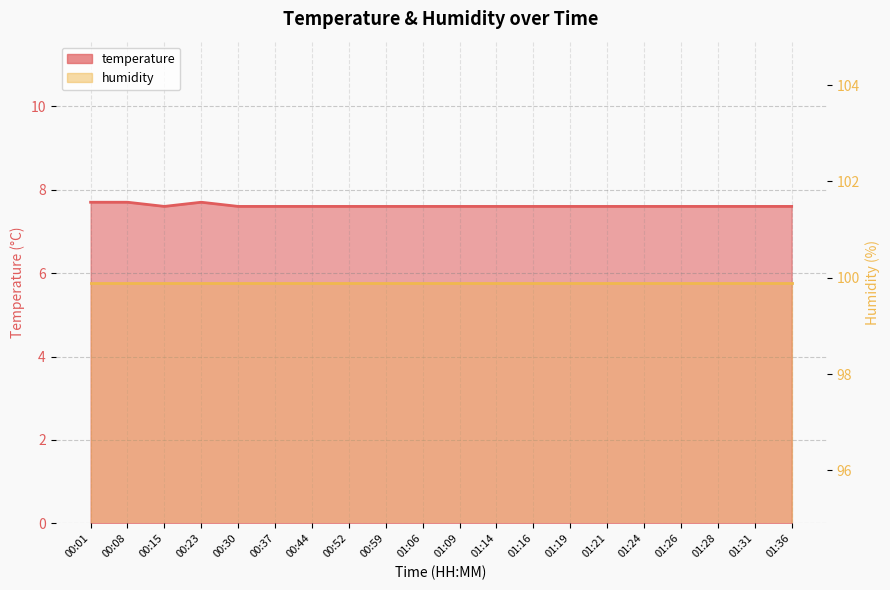

Is it true that the value at 01:31 is 7.6?

True